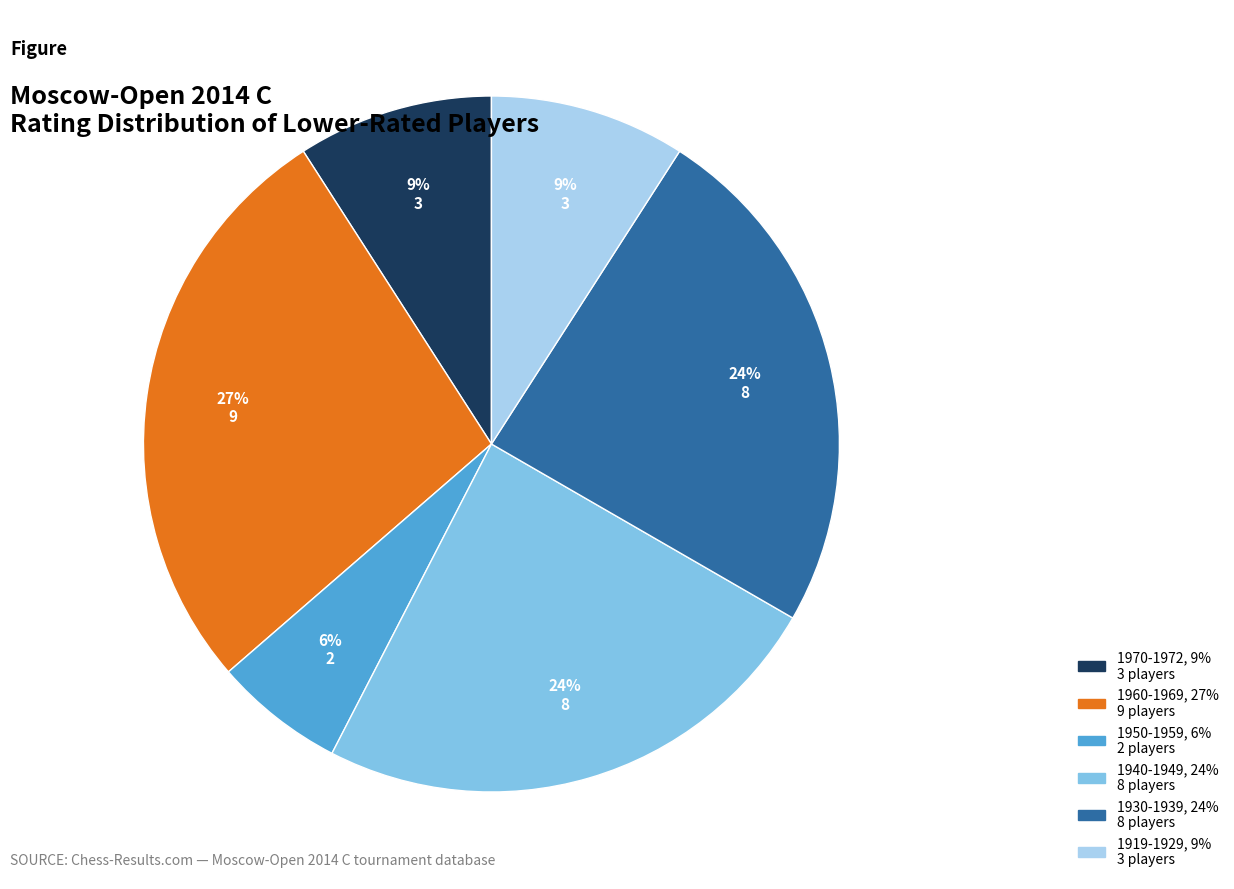

To the nearest percent, what is the average slice percentage?

17%